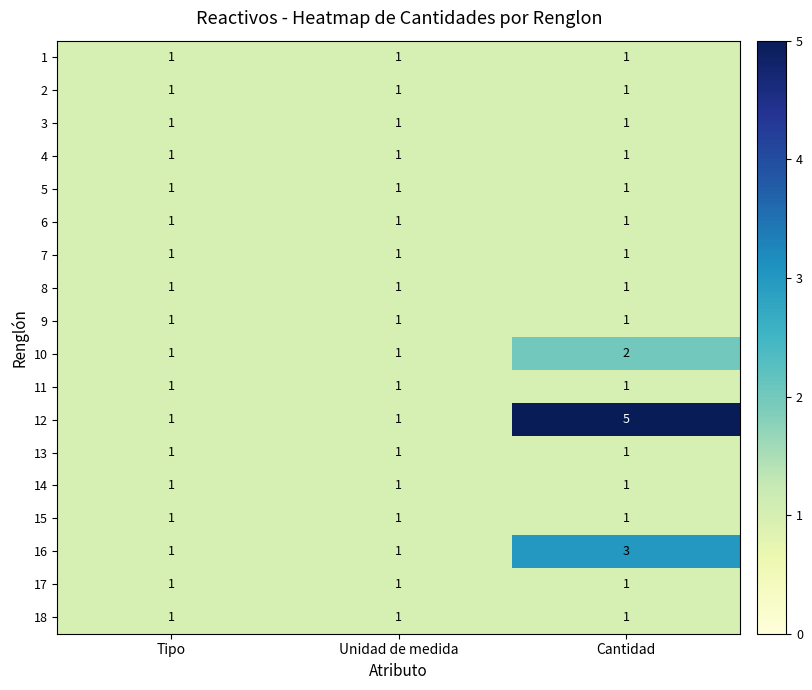

Which series has the largest range (max minus min)?

12